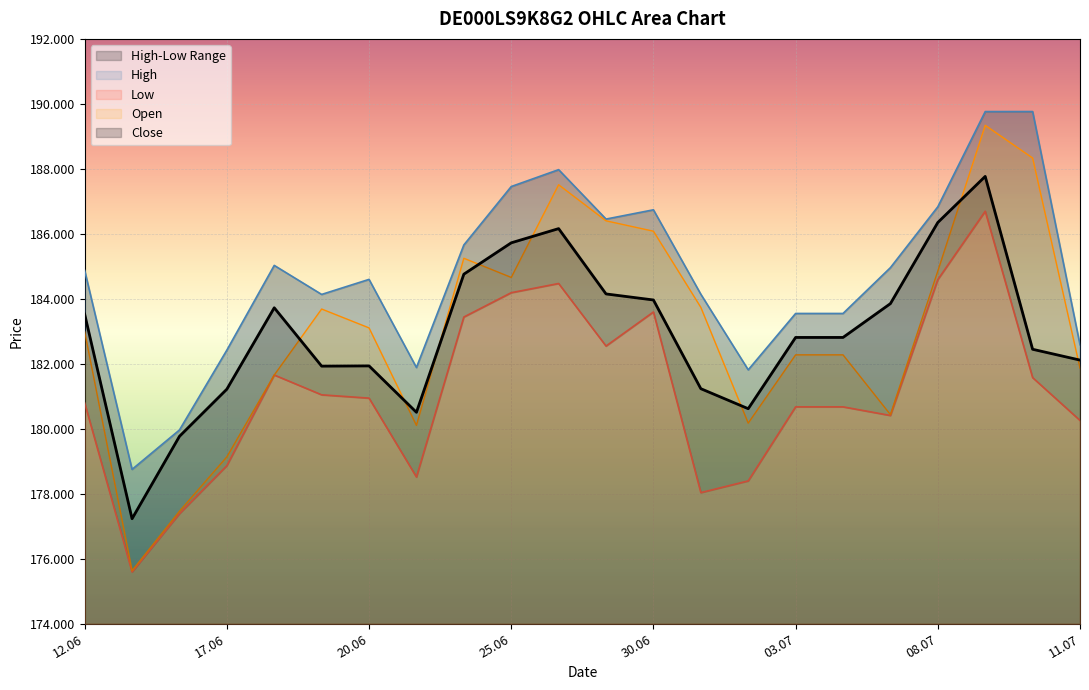

At which label does Open first exceed 183106?

19.06.2025